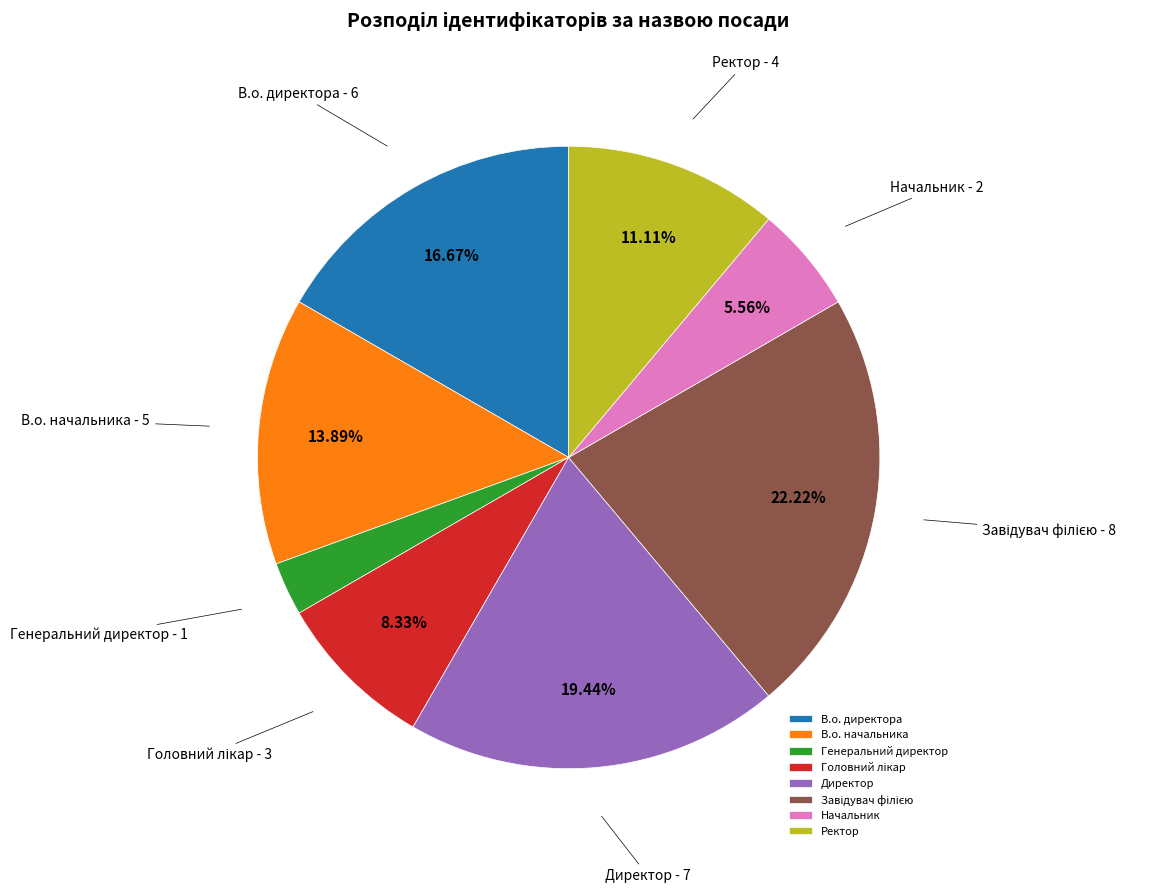

Which slice is the smallest?

Генеральний директор